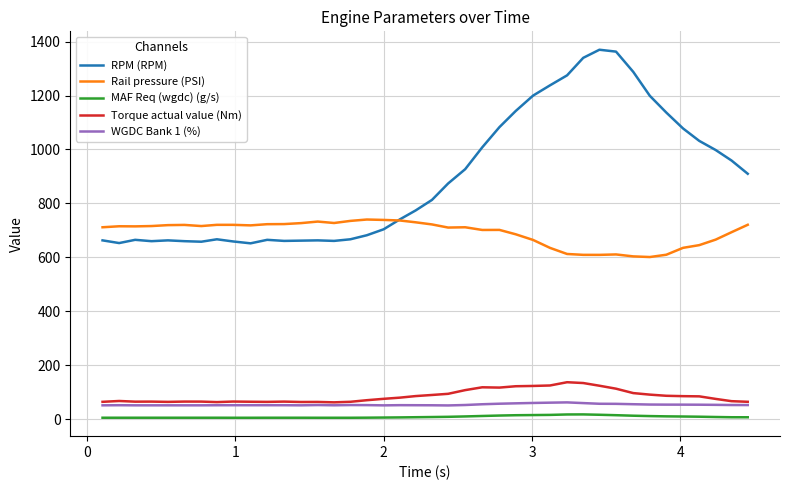

True or false: Torque actual value (Nm) and RPM (RPM) cross at least once.

False